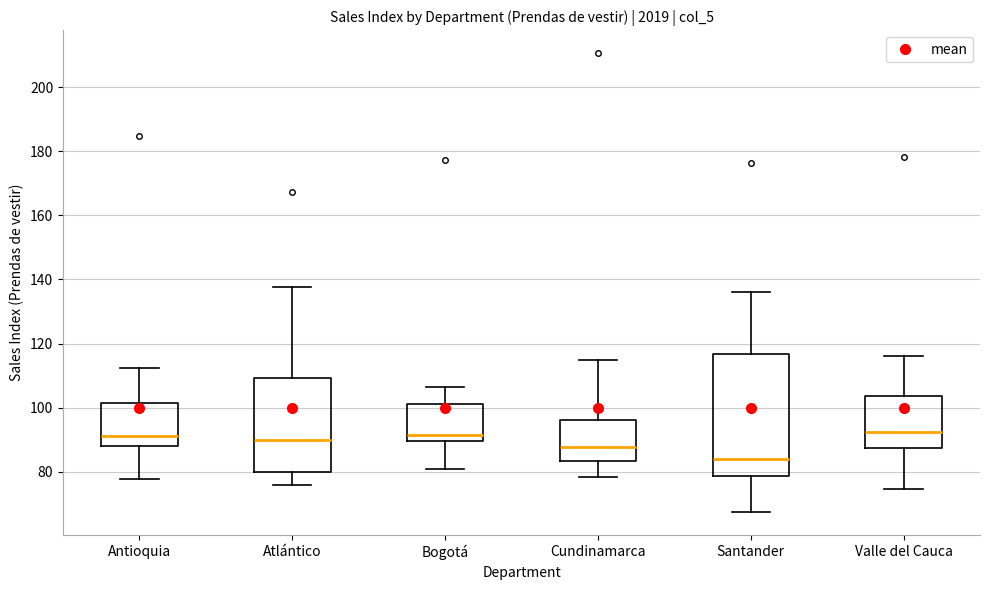

Which box is the tallest, from its lower edge to its upper edge?

Santander